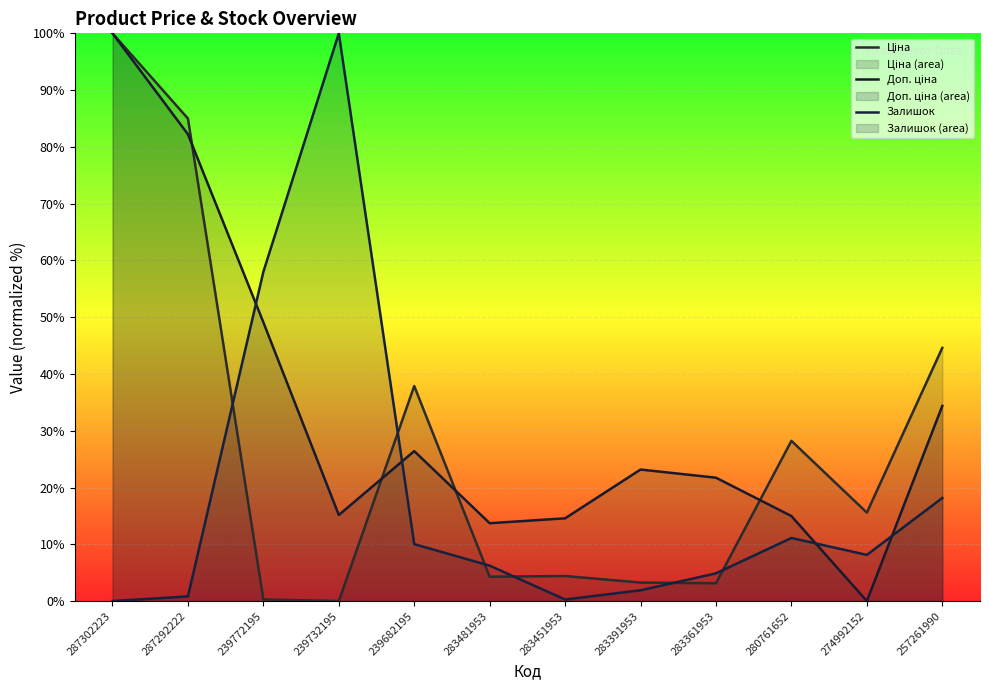

What is the spread (max minus min) of values at 280761652?

17.1